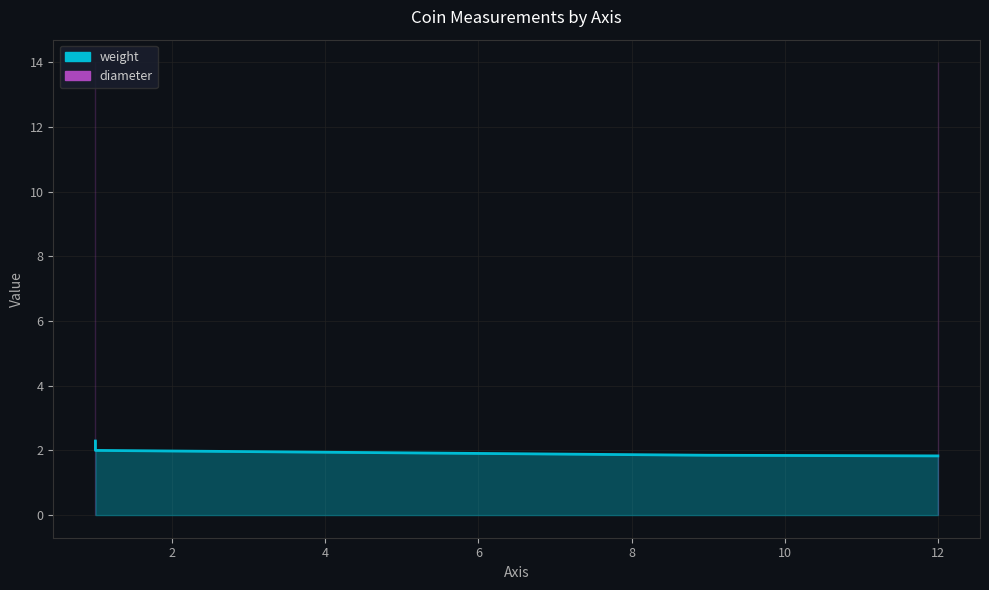

The value at 1 is 3.6. True or false?

False